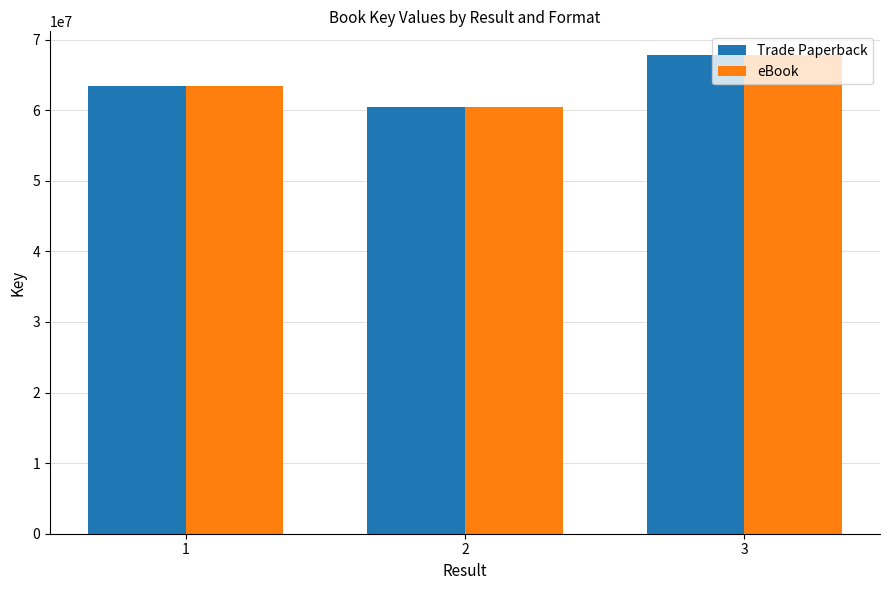

True or false: Trade Paperback has a value of 63382780 at 1.

True